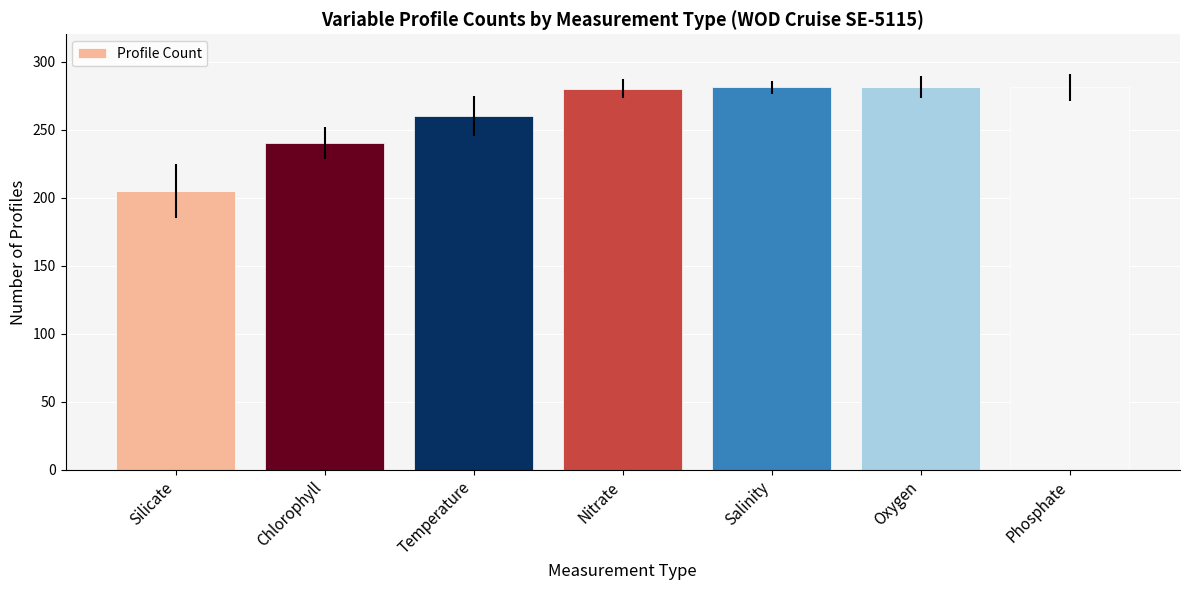

What is the difference between the second highest and minimum values?

76